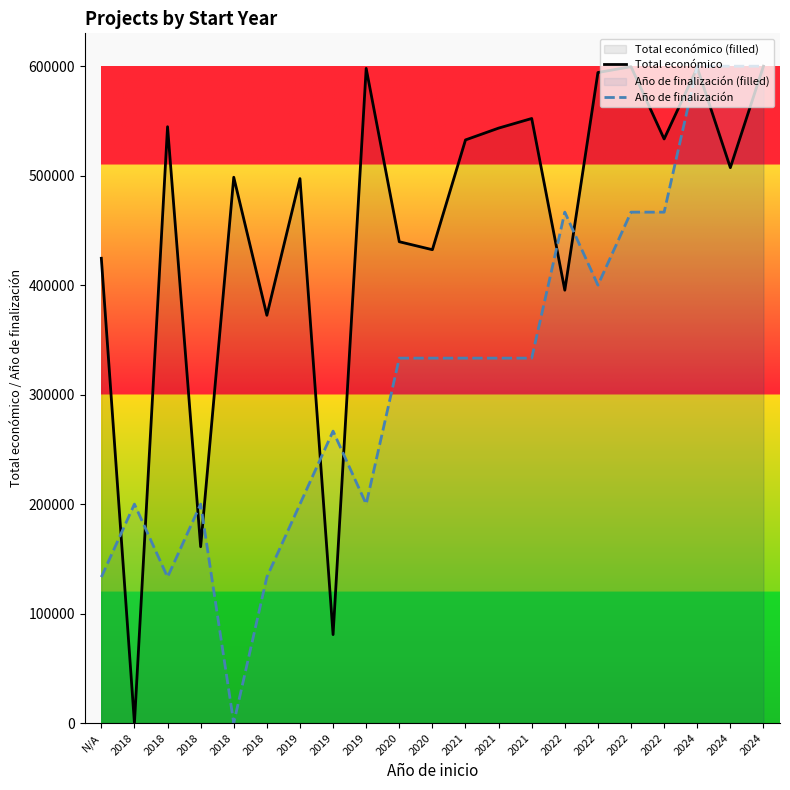

What is the value of the Año de finalización point at the 2nd from the left?

199975.7